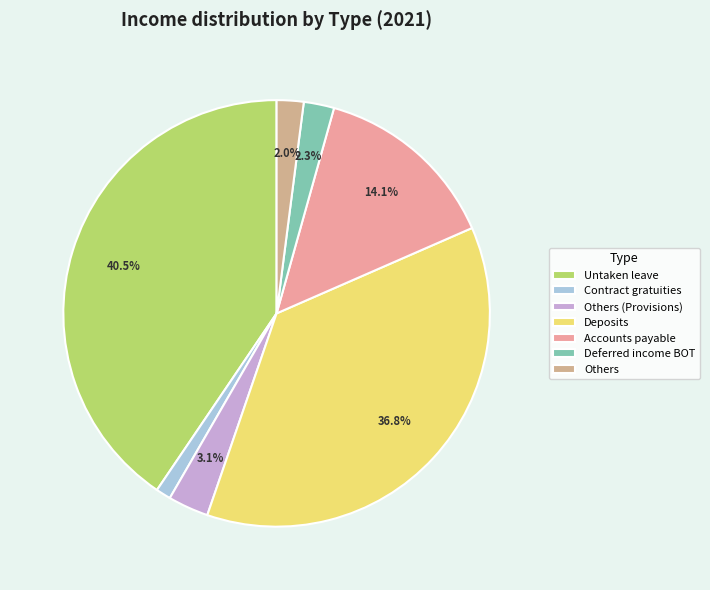

What is the largest slice in the pie chart?

Untaken leave